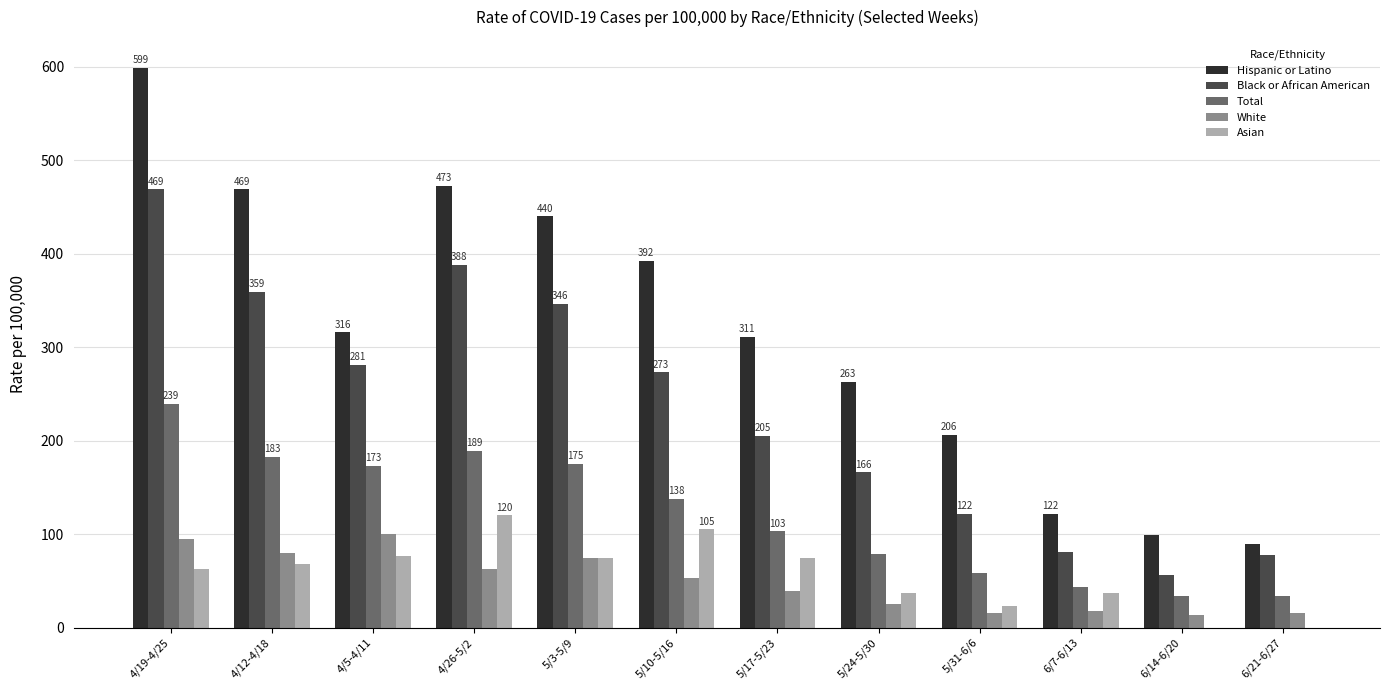

How many groups of bars are there?

12